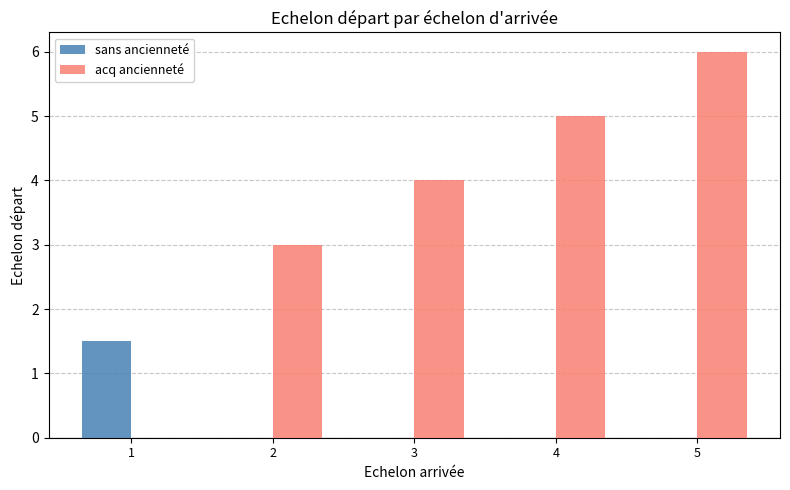

Which series has the largest total across all categories?

acq ancienneté